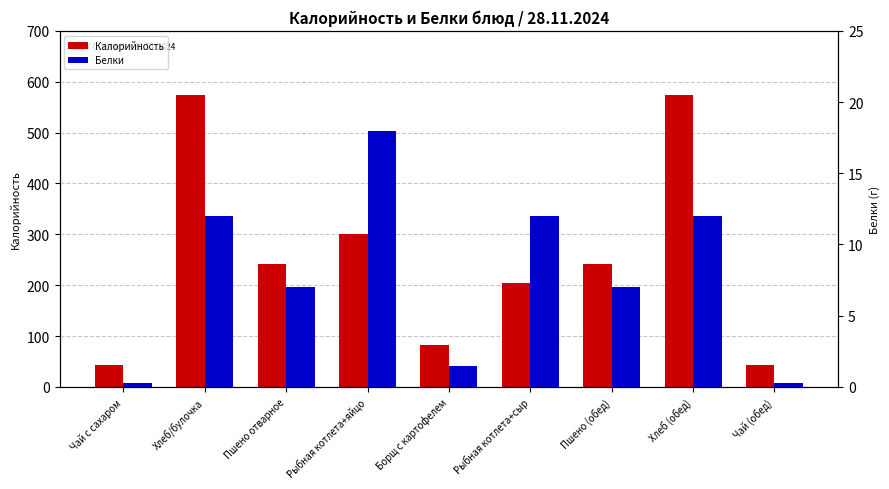

What is the difference between the Калорийность values at Чай с сахаром and Хлеб/булочка?

529.0